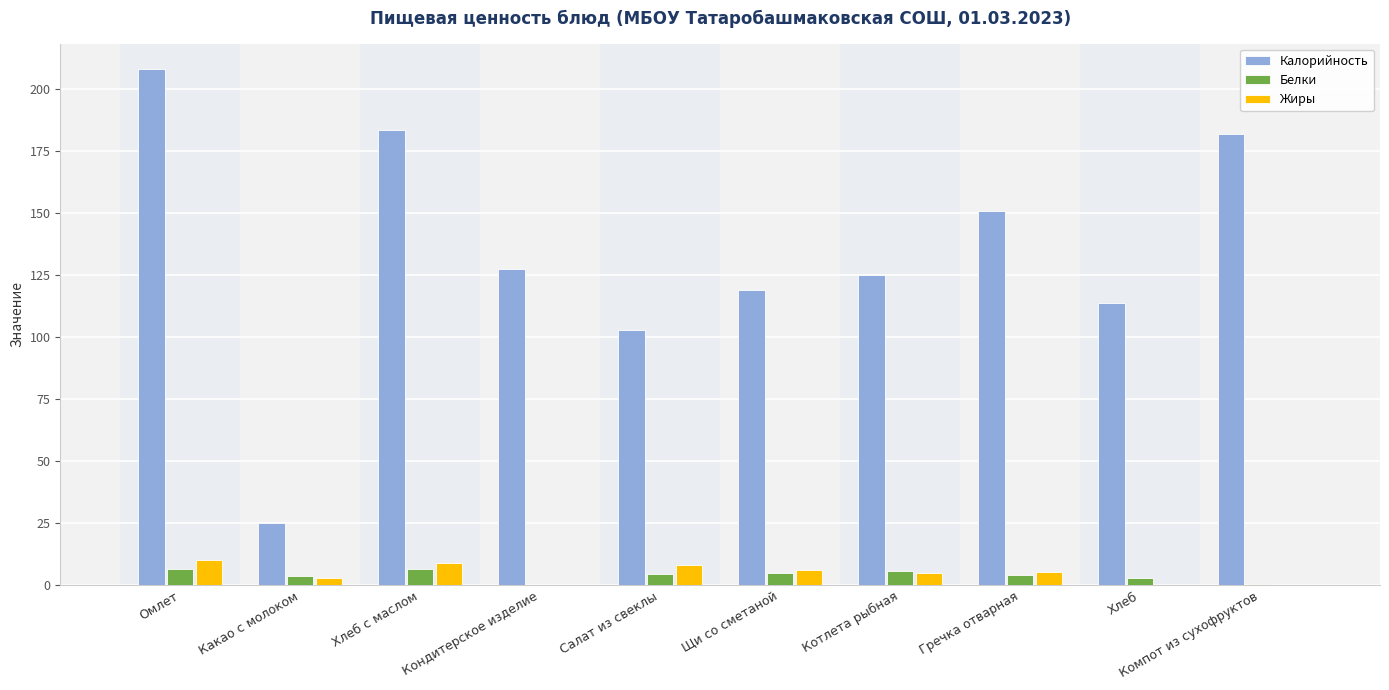

What is the greatest value displayed?

208.0